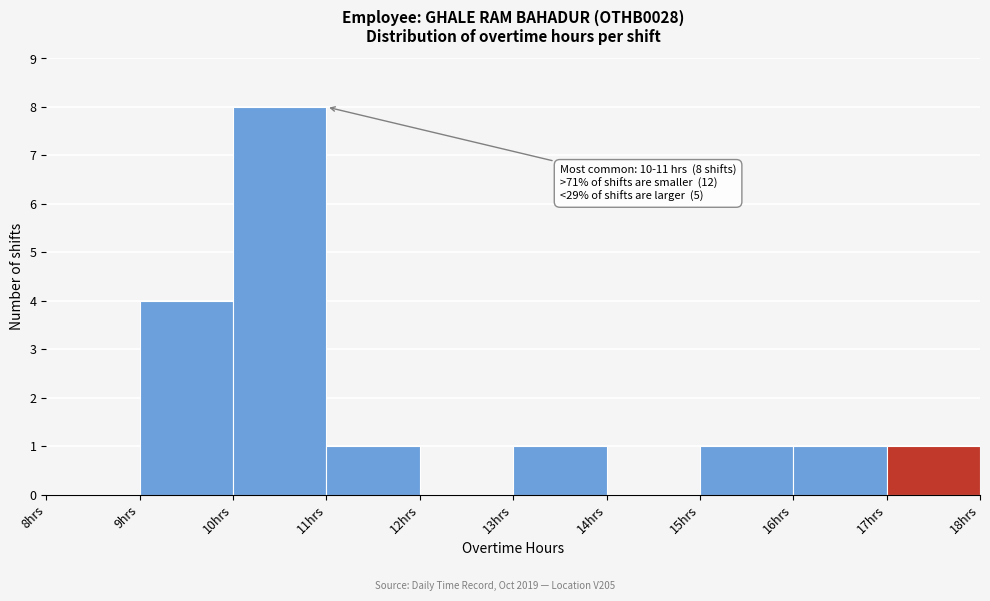

Over which range of the x-axis is the bar tallest?

10 to 11